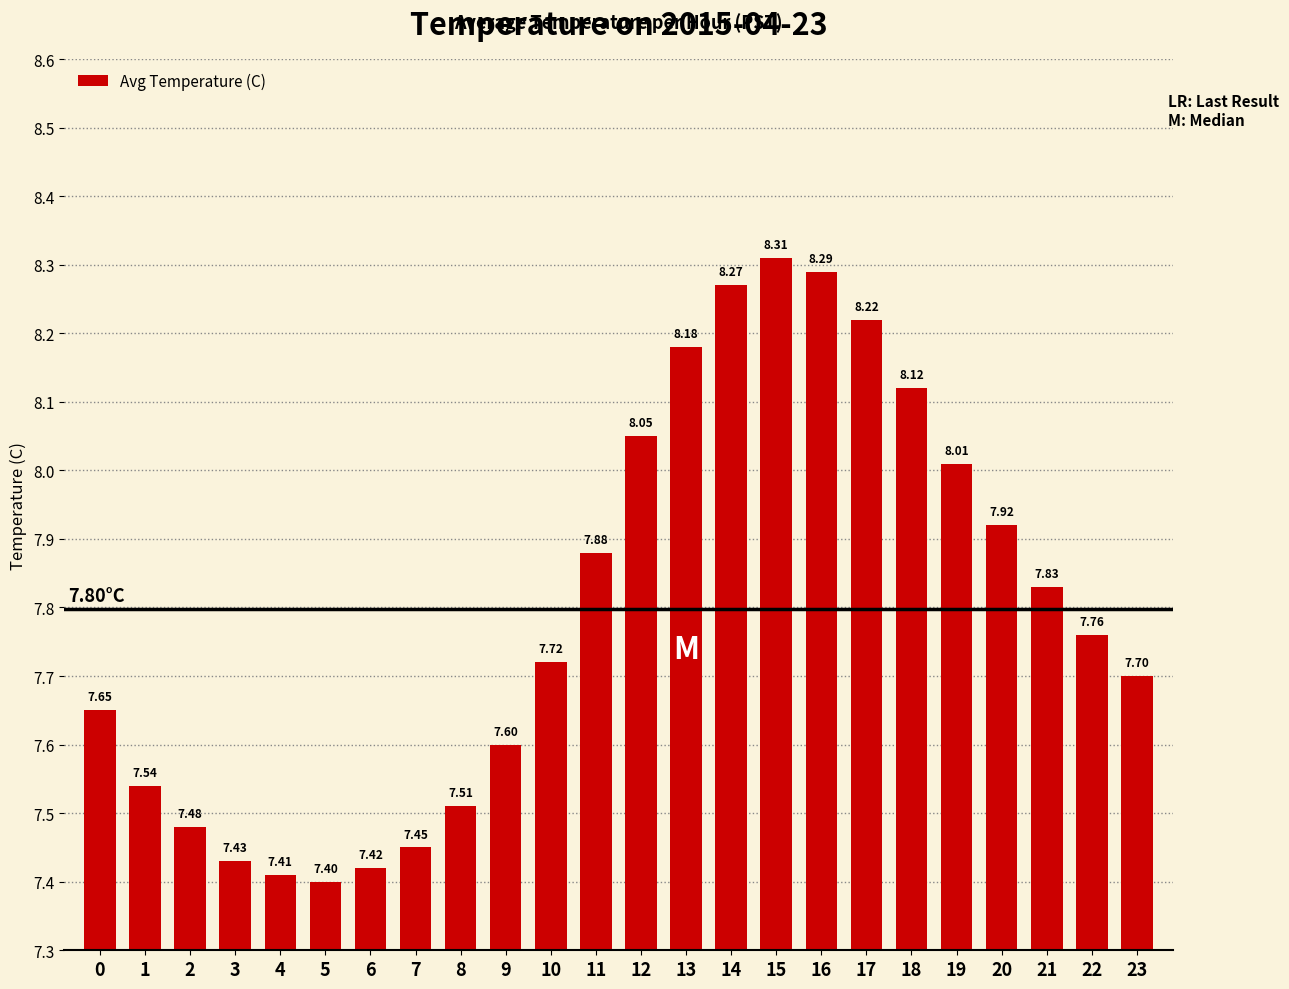

Which label corresponds to the largest value in the chart?

15